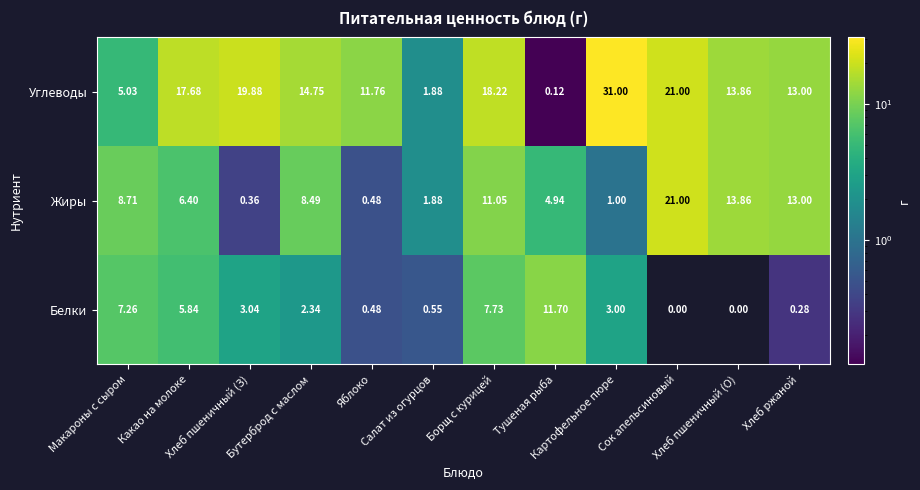

How many categories are shown in the chart?

12